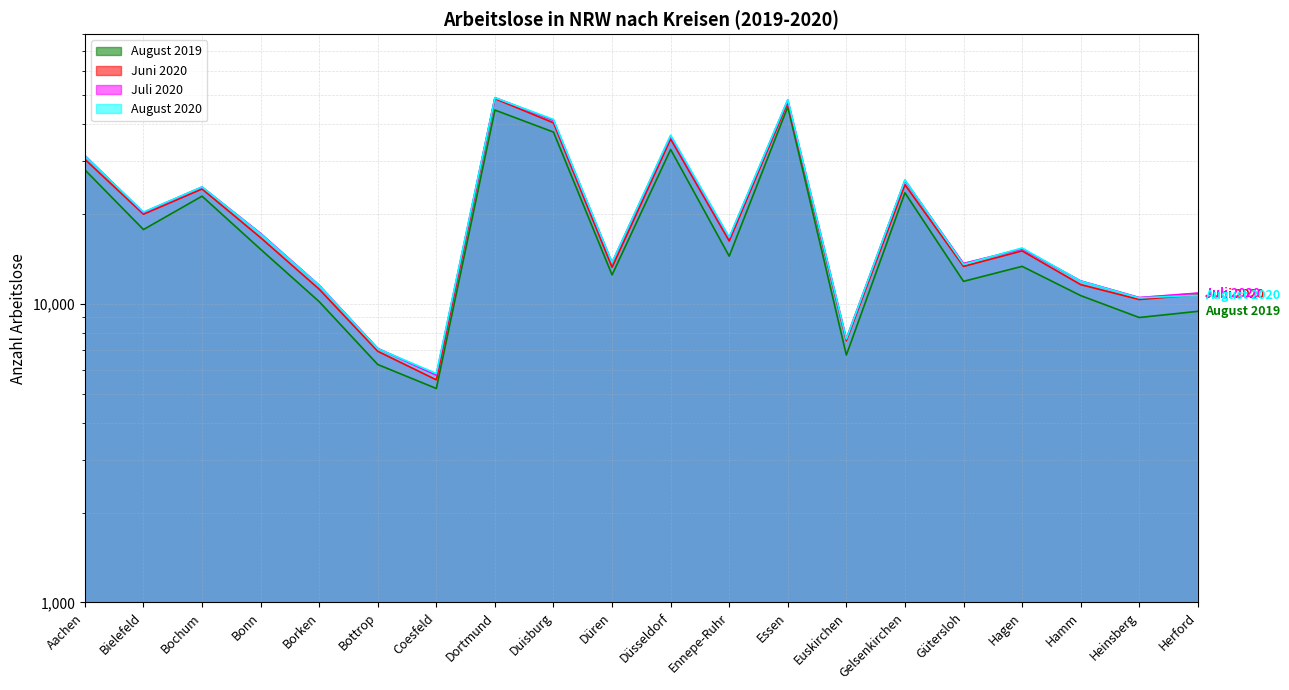

Does the chart display data point markers on the line(s)?

No